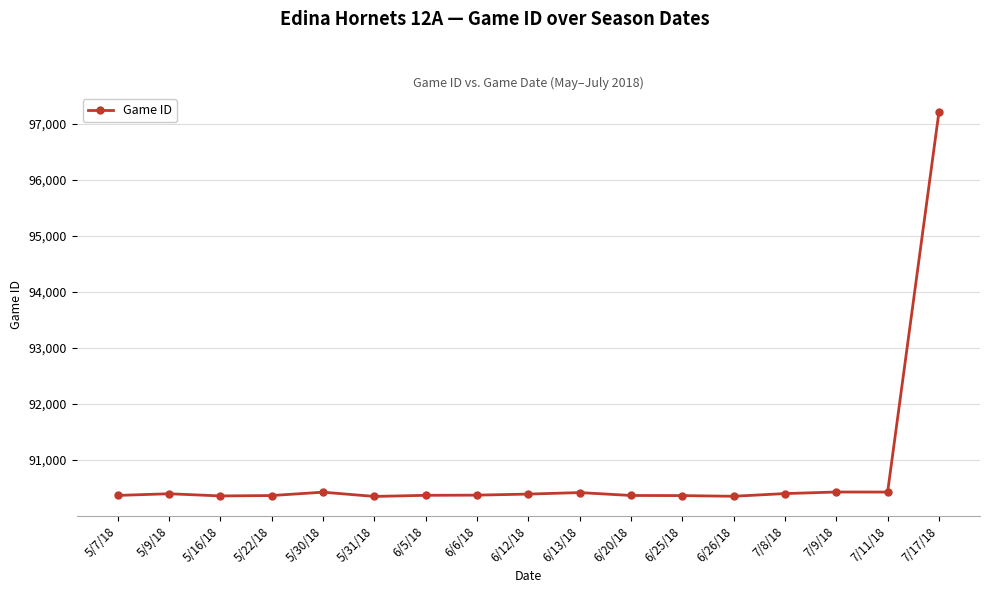

At which label does the data first exceed 90371?

5/9/18